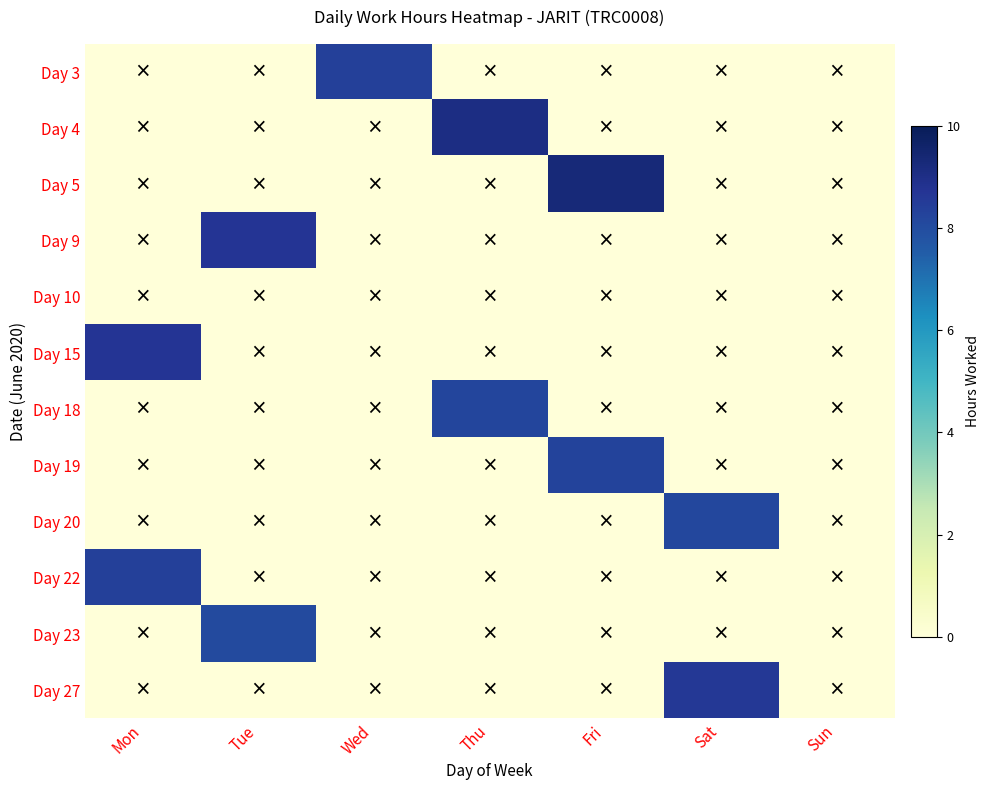

Reading left to right, extract all data points from this chart.

Day 3: Mon=0.0	Tue=0.0	Wed=8.4	Thu=0.0	Fri=0.0	Sat=0.0	Sun=0.0
Day 4: Mon=0.0	Tue=0.0	Wed=0.0	Thu=9.1	Fri=0.0	Sat=0.0	Sun=0.0
Day 5: Mon=0.0	Tue=0.0	Wed=0.0	Thu=0.0	Fri=9.3	Sat=0.0	Sun=0.0
Day 9: Mon=0.0	Tue=8.7	Wed=0.0	Thu=0.0	Fri=0.0	Sat=0.0	Sun=0.0
Day 10: Mon=0.0	Tue=0.0	Wed=0.0	Thu=0.0	Fri=0.0	Sat=0.0	Sun=0.0
Day 15: Mon=8.7	Tue=0.0	Wed=0.0	Thu=0.0	Fri=0.0	Sat=0.0	Sun=0.0
Day 18: Mon=0.0	Tue=0.0	Wed=0.0	Thu=8.2	Fri=0.0	Sat=0.0	Sun=0.0
Day 19: Mon=0.0	Tue=0.0	Wed=0.0	Thu=0.0	Fri=8.3	Sat=0.0	Sun=0.0
Day 20: Mon=0.0	Tue=0.0	Wed=0.0	Thu=0.0	Fri=0.0	Sat=8.2	Sun=0.0
Day 22: Mon=8.4	Tue=0.0	Wed=0.0	Thu=0.0	Fri=0.0	Sat=0.0	Sun=0.0
Day 23: Mon=0.0	Tue=8.1	Wed=0.0	Thu=0.0	Fri=0.0	Sat=0.0	Sun=0.0
Day 27: Mon=0.0	Tue=0.0	Wed=0.0	Thu=0.0	Fri=0.0	Sat=8.6	Sun=0.0